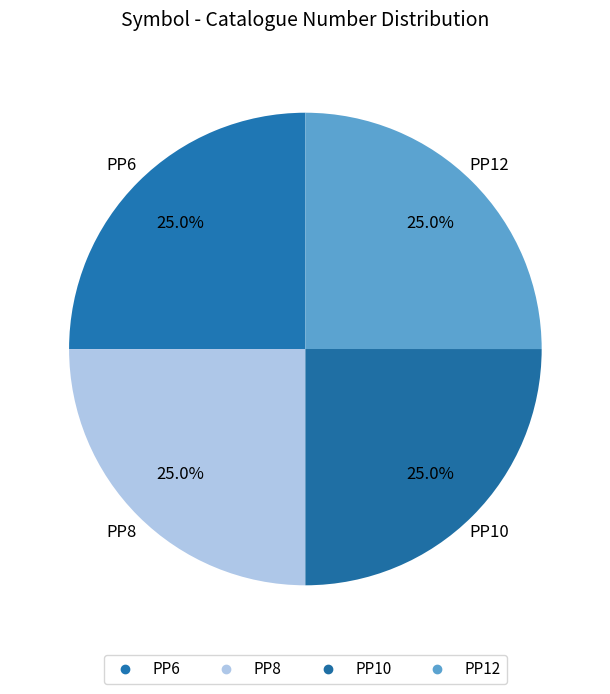

Is there a majority slice in this chart?

No